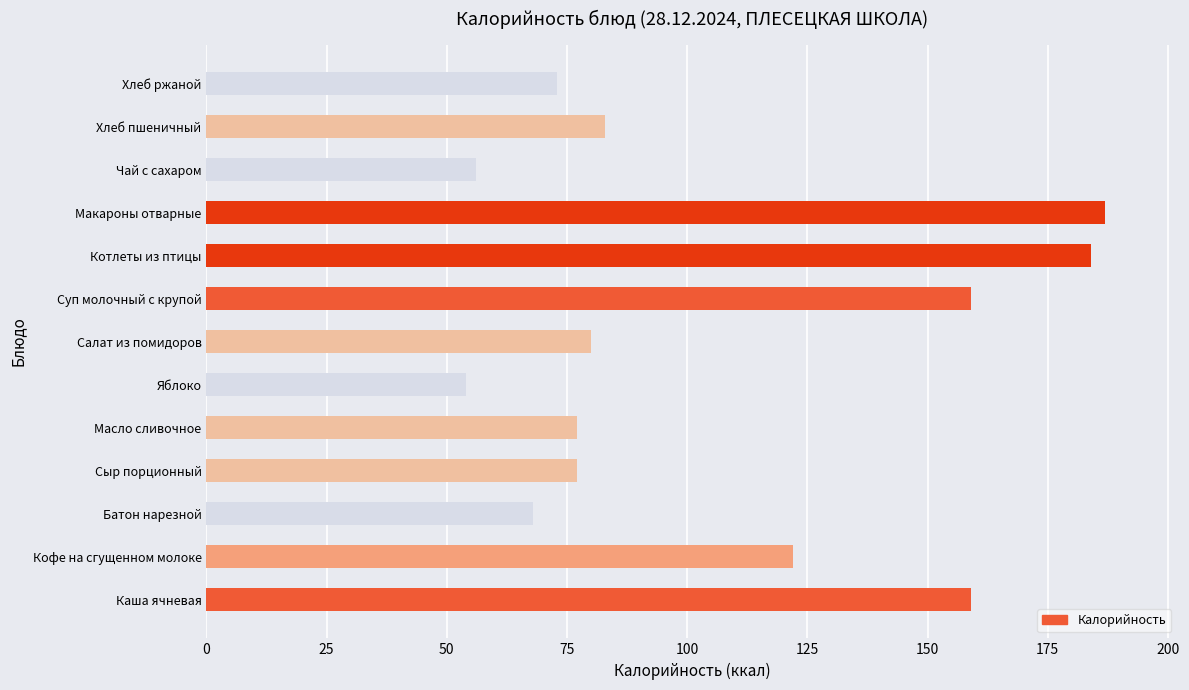

Count the number of categories in the chart.

13